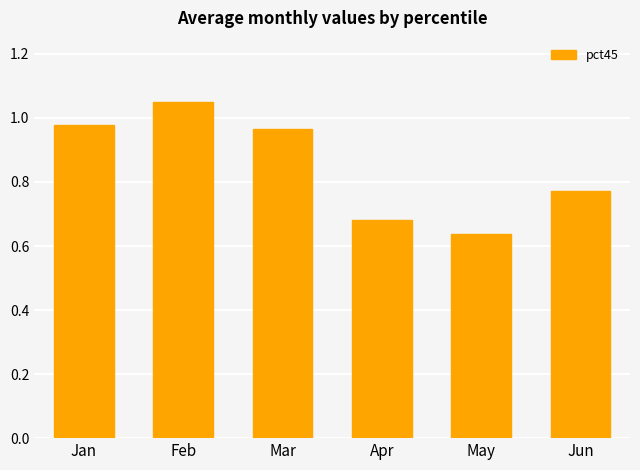

At which category does the chart reach its minimum across all series?

May